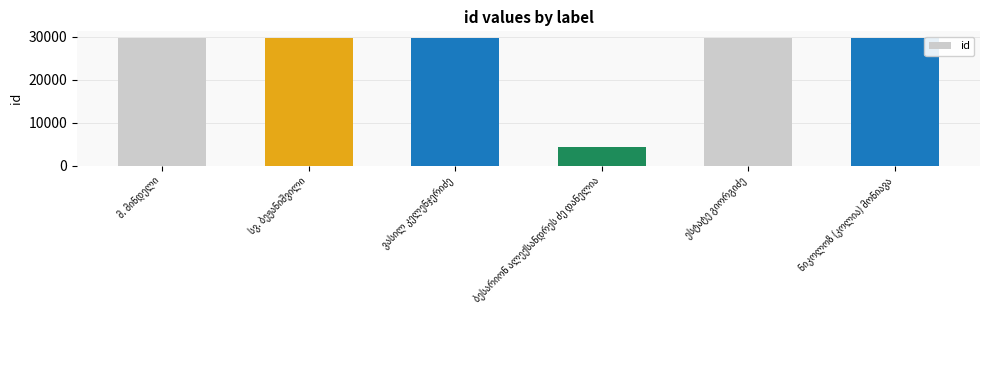

How many bars are there in total?

6